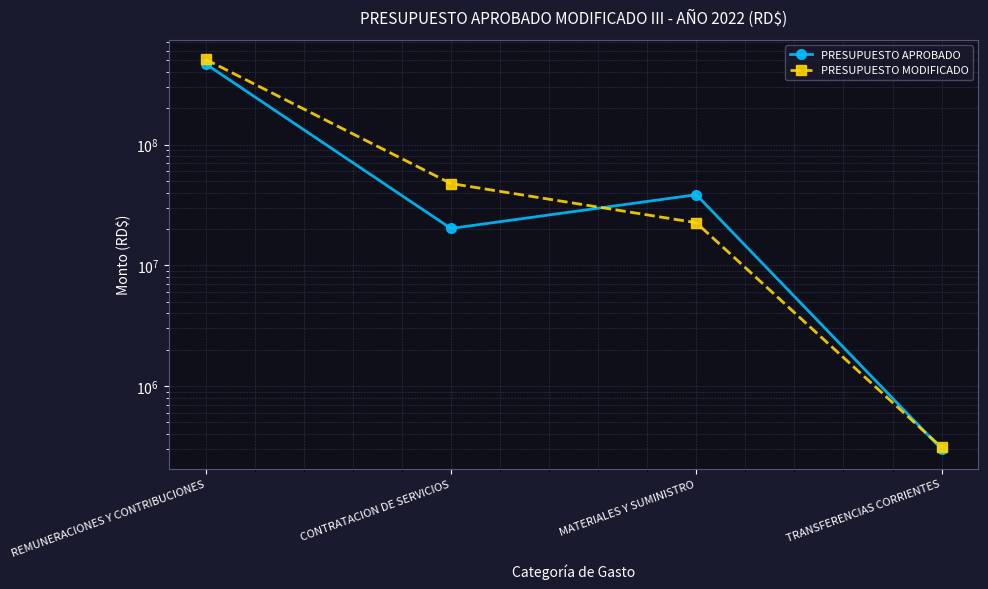

How many interior local peaks does the PRESUPUESTO APROBADO series have?

1